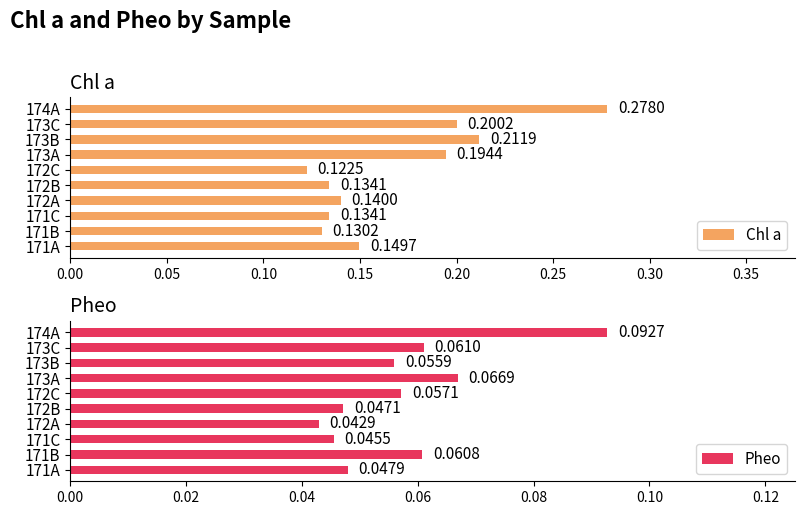

Rank the categories by Pheo value from highest to lowest.

174A, 173A, 173C, 171B, 172C, 173B, 171A, 172B, 171C, 172A